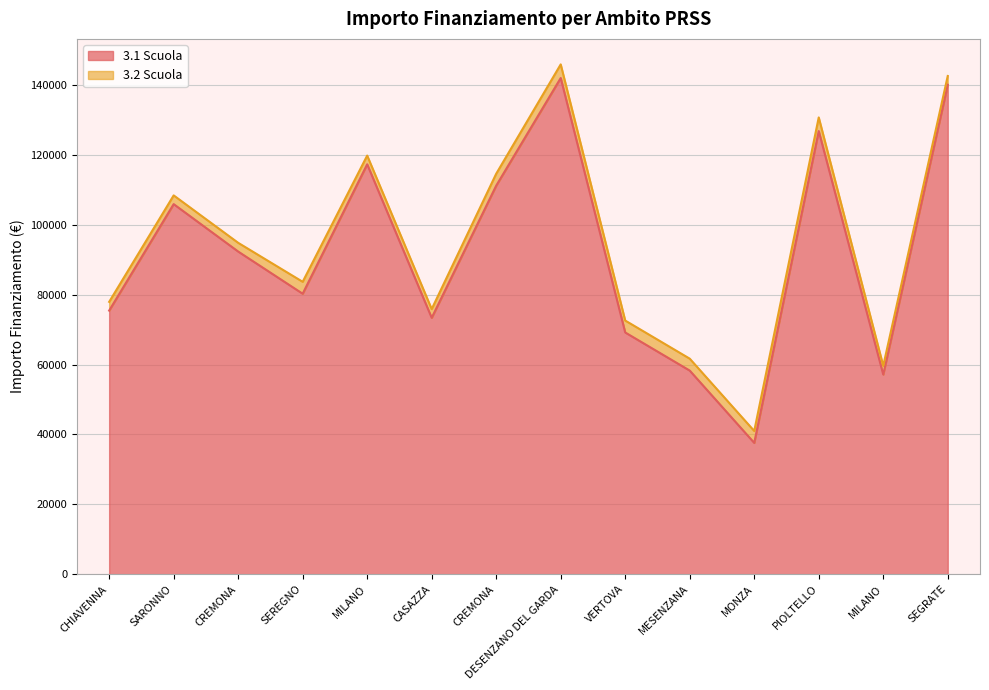

At which label is the value closest to 89790?

CREMONA